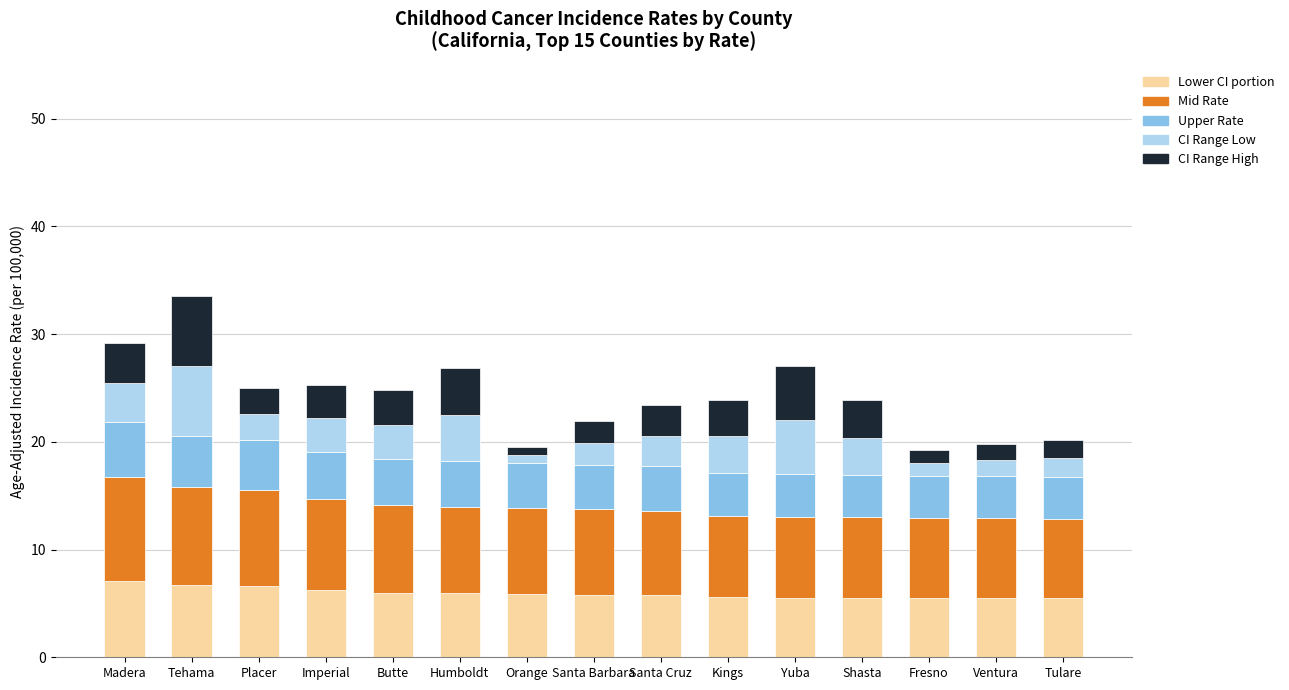

What is the total value across all series at Tulare?

20.2